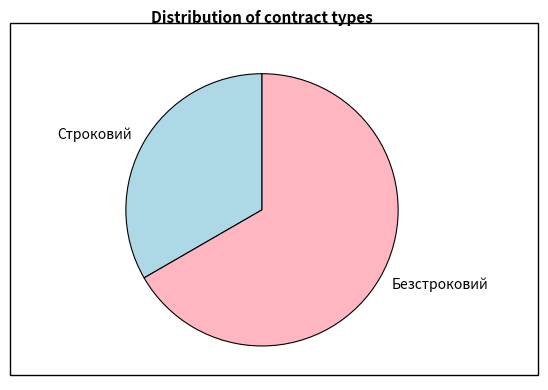

Which slice is the largest?

Безстроковий